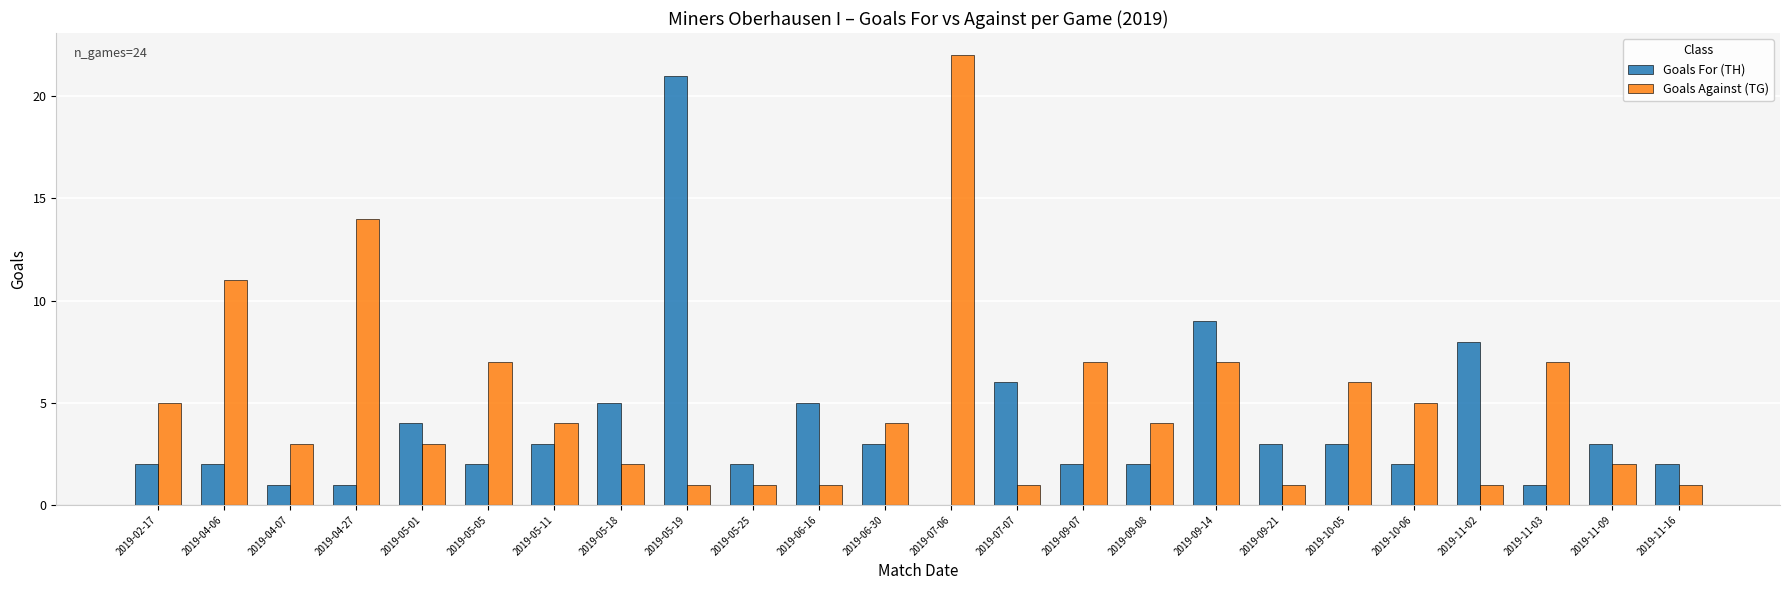

What is the difference between the Goals For (TH) values at 2019-09-21 and 2019-04-07?

2